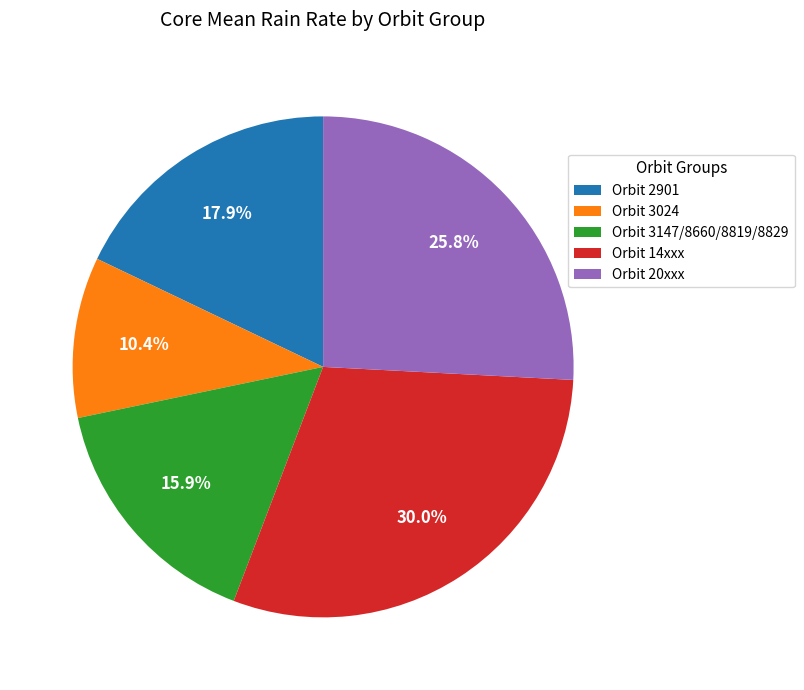

Rank the categories by value from lowest to highest.

Orbit 3024, Orbit 3147/8660/8819/8829, Orbit 2901, Orbit 20xxx, Orbit 14xxx